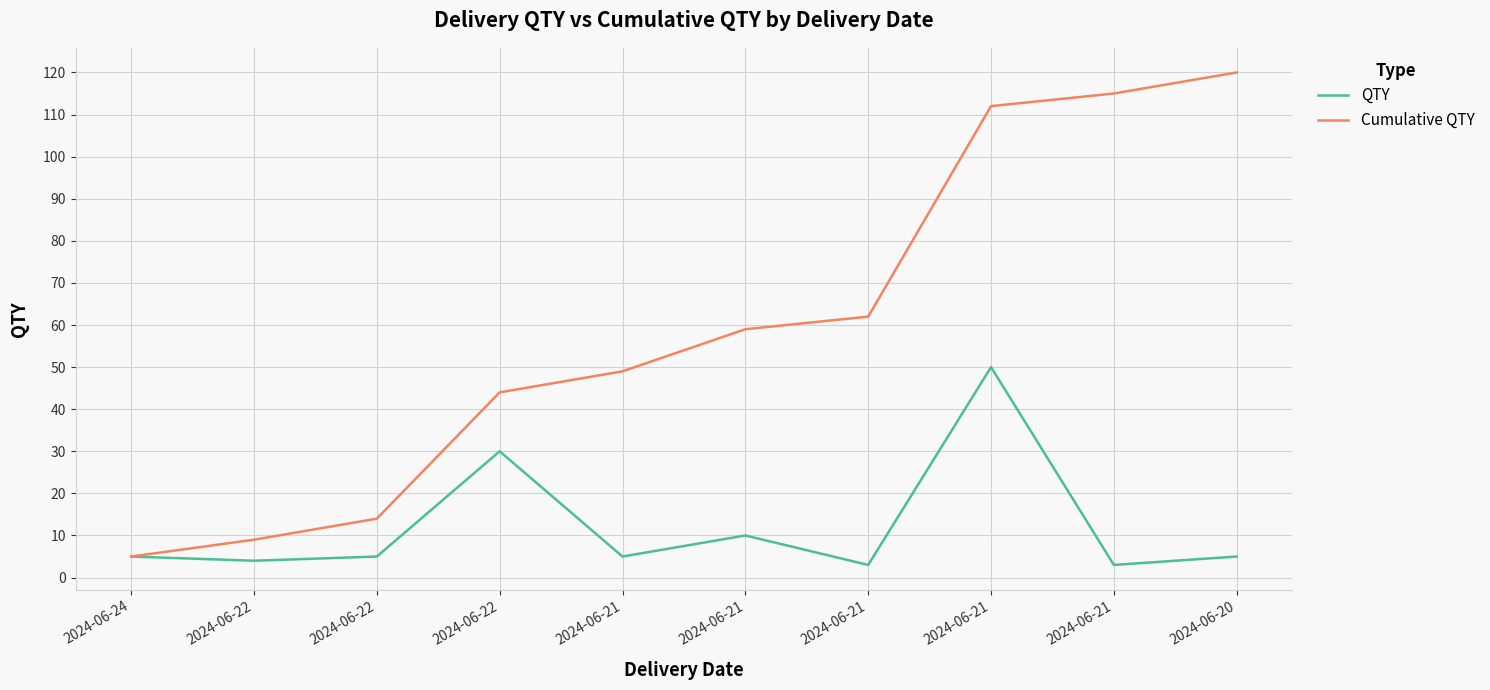

What are all the series names shown in the legend?

QTY, Cumulative QTY